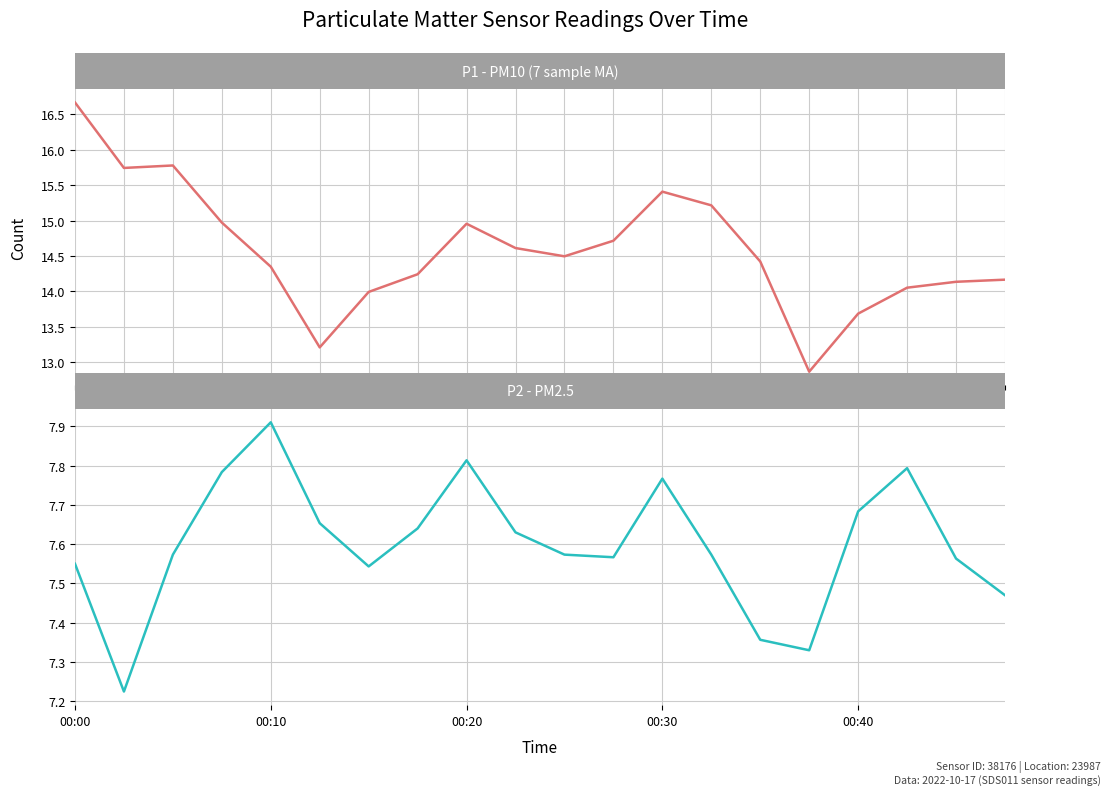

What is the value of the P1 - PM10 (7 sample MA) point at the 7th from the left?

14.0